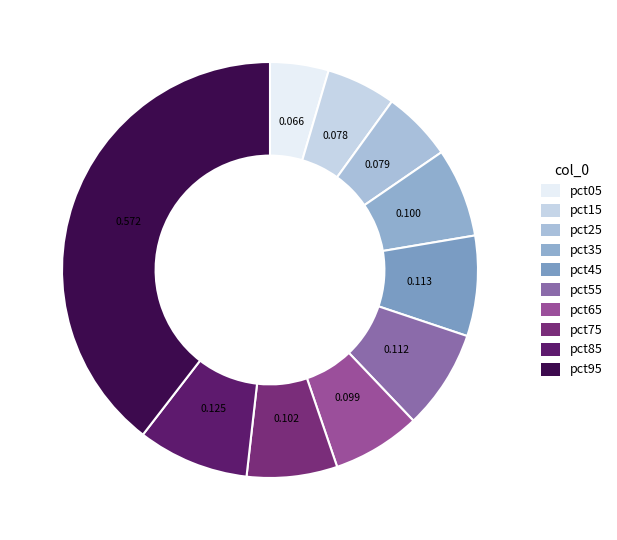

What is the largest slice in the pie chart?

pct95